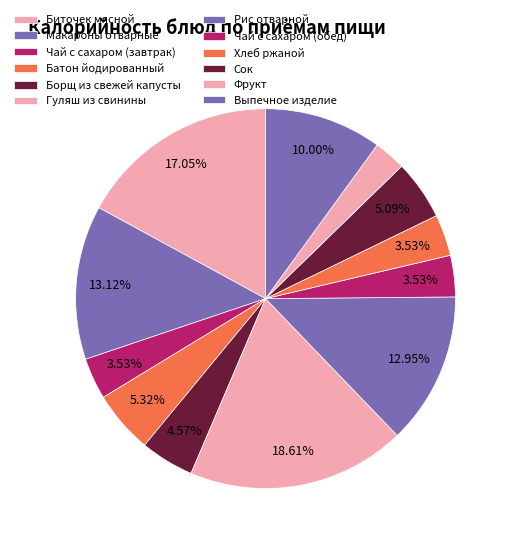

To the nearest percent, what portion does Биточек мясной represent?

17%